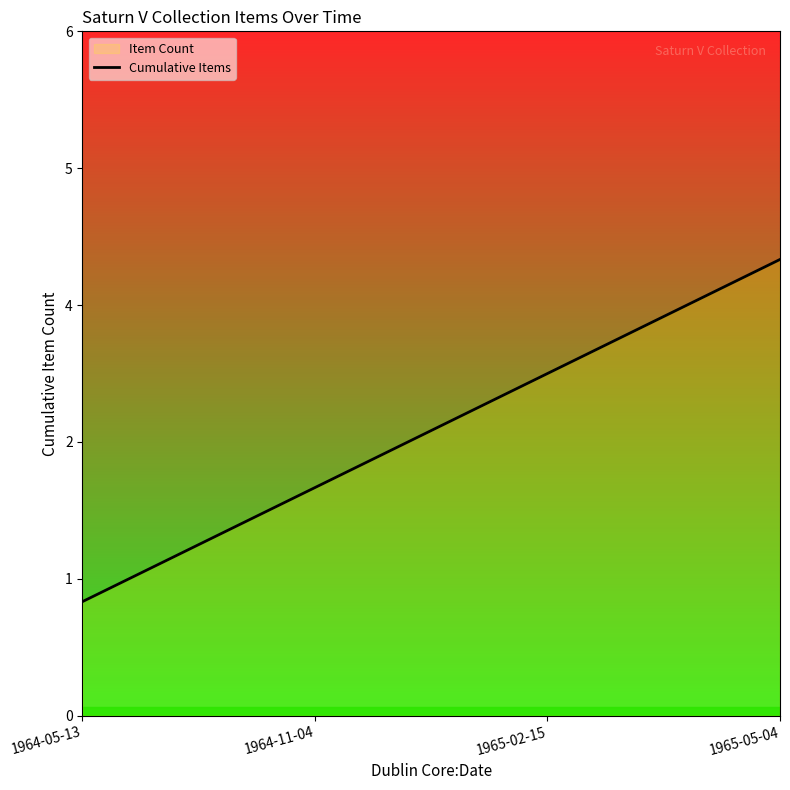

The value at 1964-05-13 is 1. True or false?

True